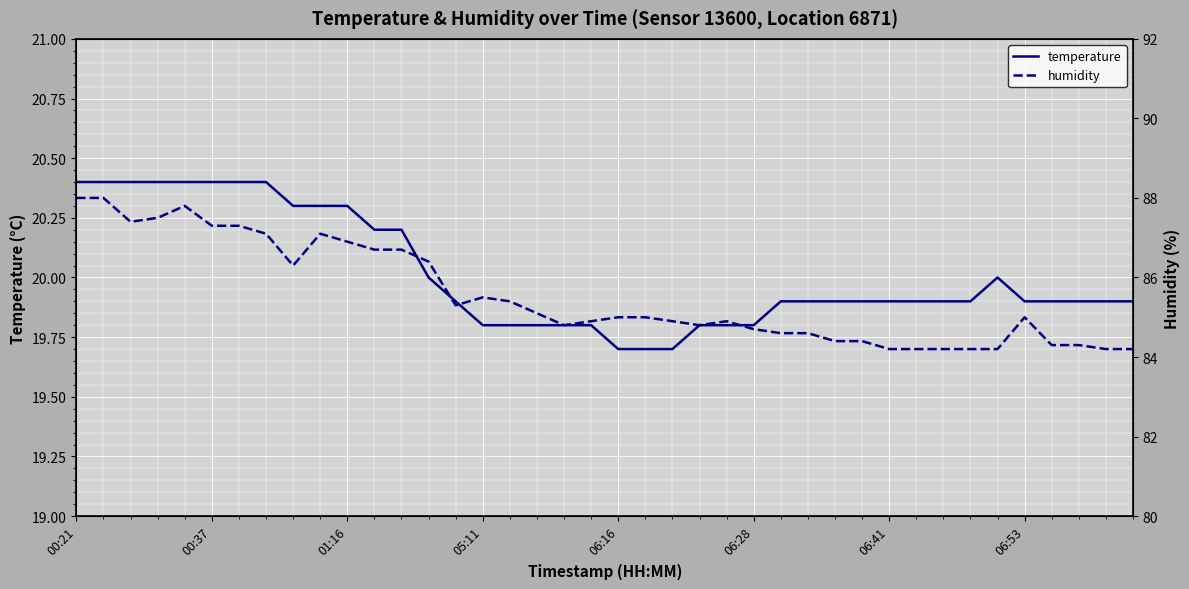

Reading left to right, extract all data points from this chart.

temperature: 20.4	20.4	20.4	20.4	20.4	20.4	20.4	20.4	20.3	20.3	20.3	20.2	20.2	20.0	19.9	19.8	19.8	19.8	19.8	19.8	19.7	19.7	19.7	19.8	19.8	19.8	19.9	19.9	19.9	19.9	19.9	19.9	19.9	19.9	20.0	19.9	19.9	19.9	19.9	19.9
humidity: 88.0	88.0	87.4	87.5	87.8	87.3	87.3	87.1	86.3	87.1	86.9	86.7	86.7	86.4	85.3	85.5	85.4	85.1	84.8	84.9	85.0	85.0	84.9	84.8	84.9	84.7	84.6	84.6	84.4	84.4	84.2	84.2	84.2	84.2	84.2	85.0	84.3	84.3	84.2	84.2